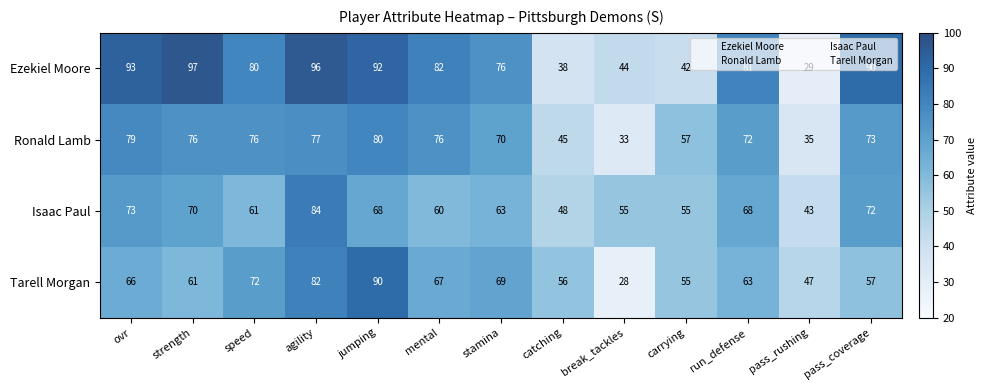

What is the sum of the Ronald Lamb values at break_tackles and catching?

78